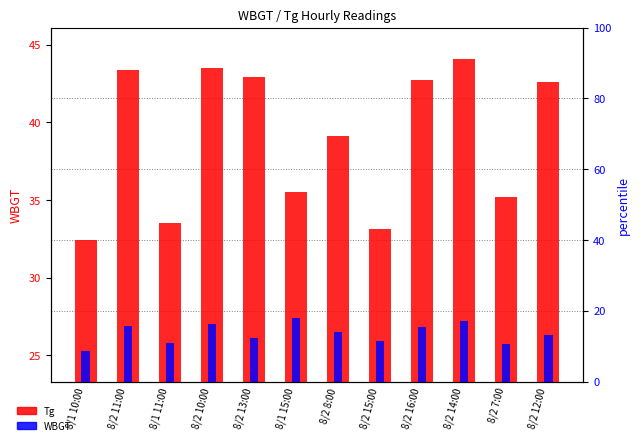

At which category is the sum across all series the highest?

8/2 14:00